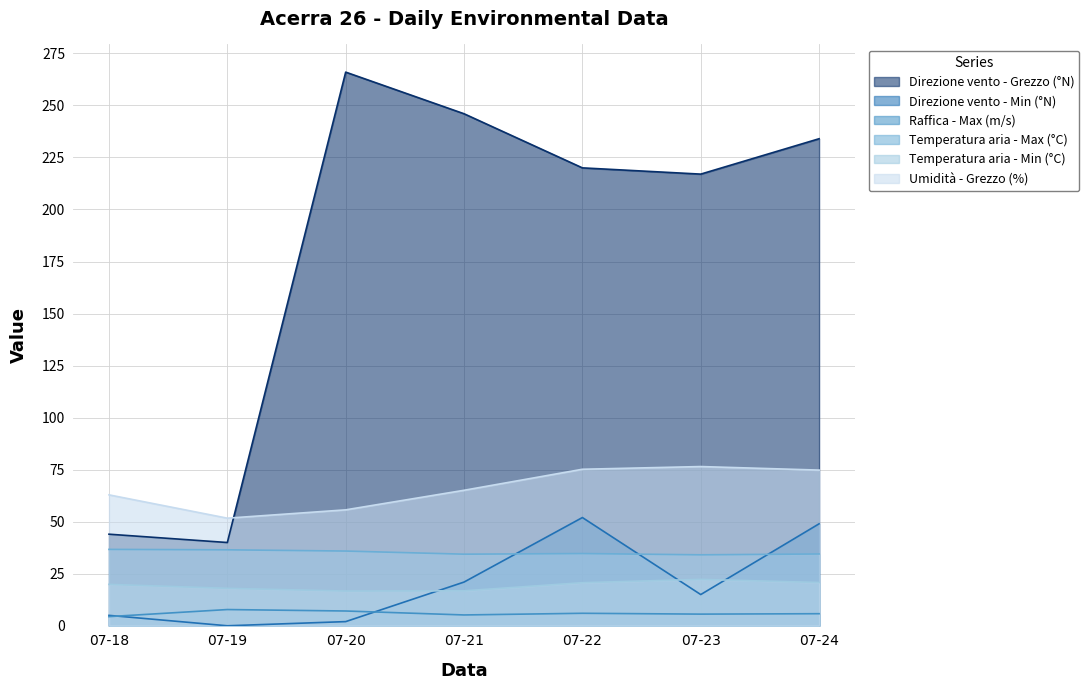

Which series has the largest range (max minus min)?

Direzione vento - Grezzo (°N)